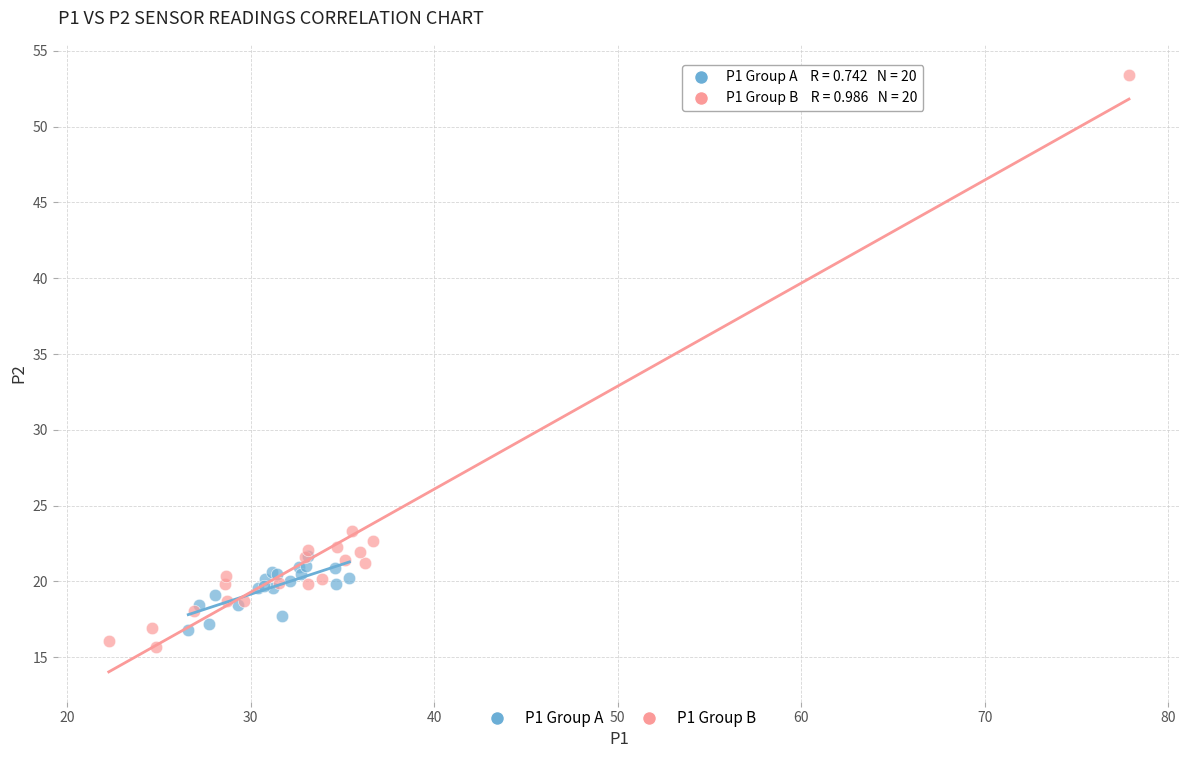

Which series contains the highest Y value?

P1 Group B